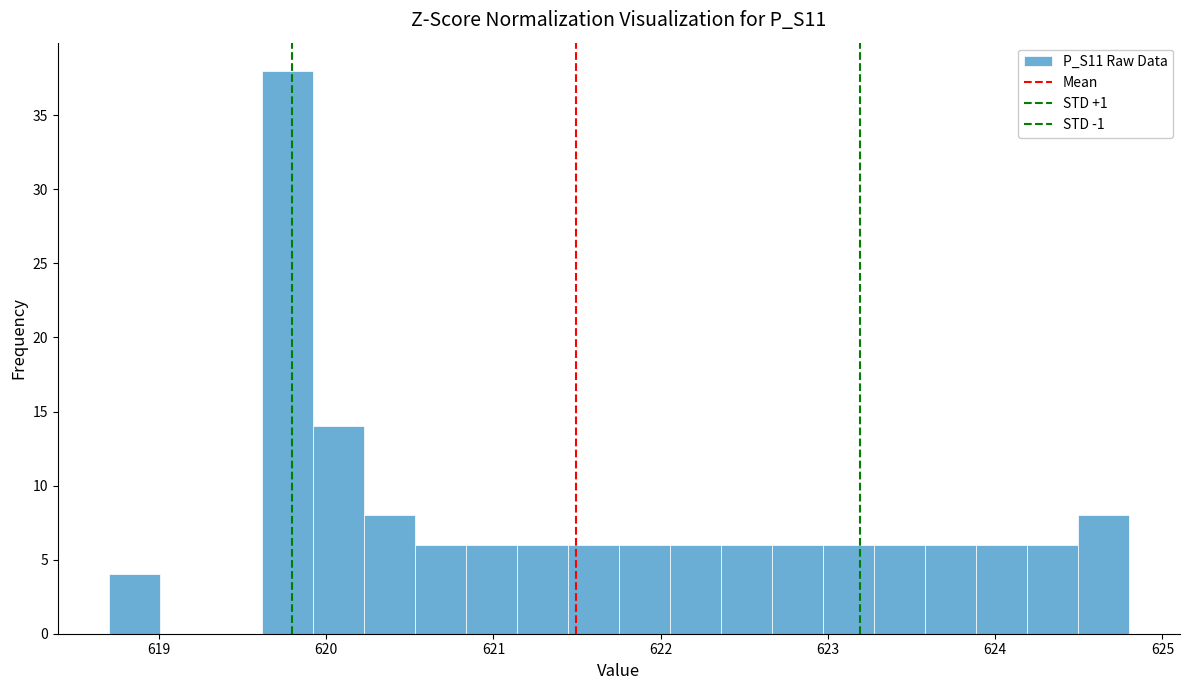

Read against the x-axis, roughly where is the centre of the tallest bar?

619.8